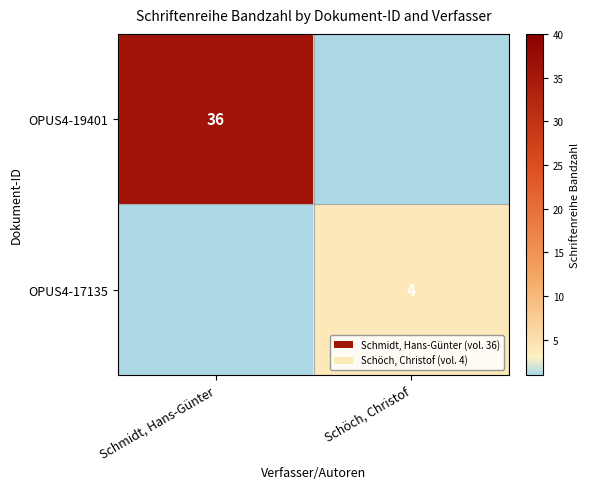

Is it true that OPUS4-17135 equals 5.4 at Schöch, Christof?

False